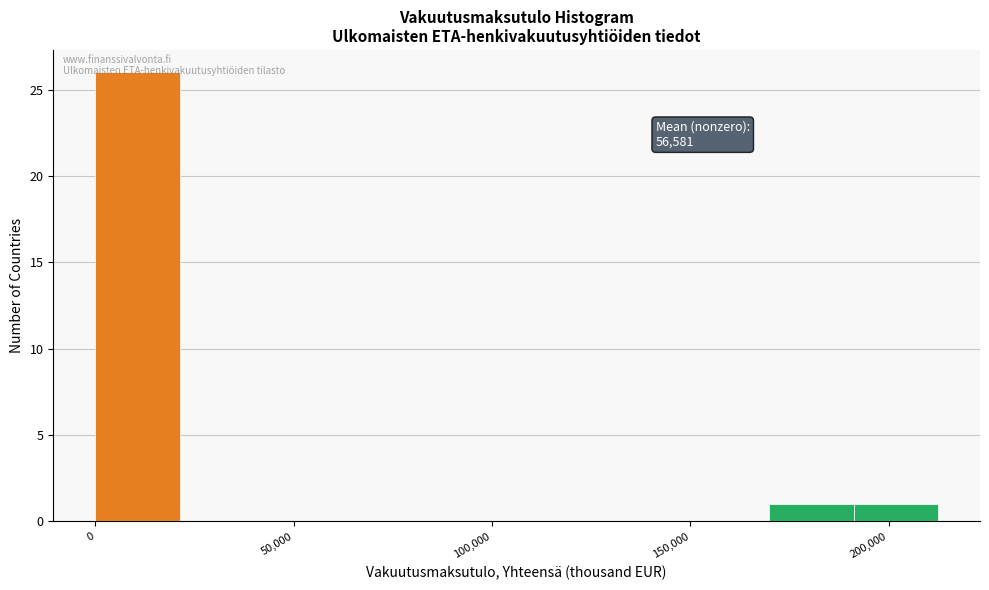

Over which range of the x-axis is the bar tallest?

0 to 20000